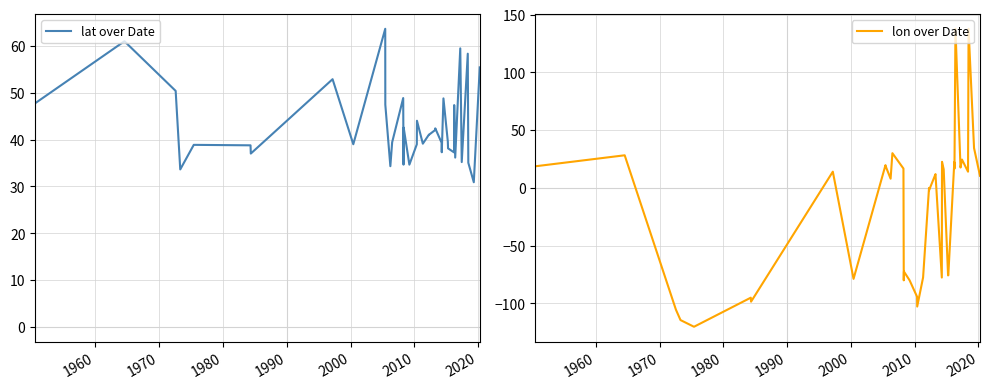

At how many categories does at least one series exceed -35?

39